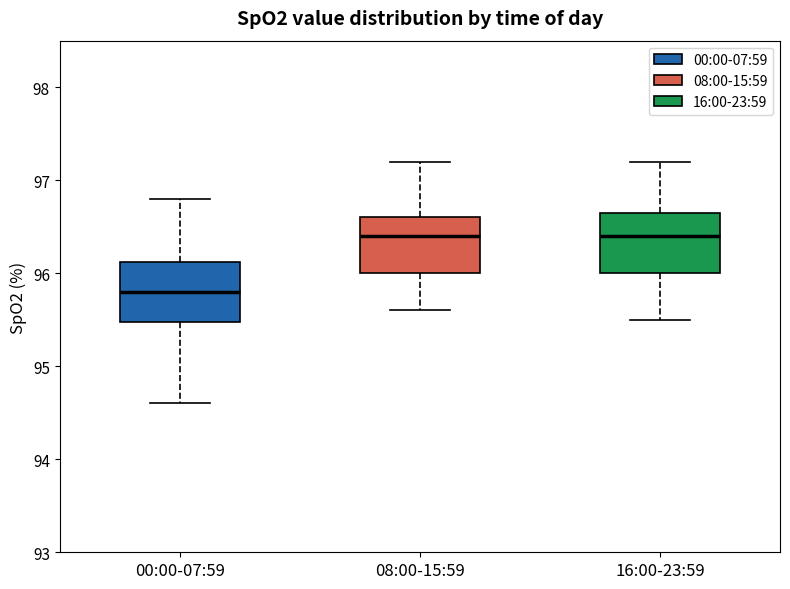

Reading left to right, transcribe this box plot: for each box, give where its median line is, the range the box spans, and where its two whiskers end, as read against the y-axis. The values are not printed on the chart, so give them approximately, as read against the axis.

00:00-07:59: median 95.8, box 95.5 to 96.1, whiskers 94.6 to 96.8
08:00-15:59: median 96.4, box 96.0 to 96.6, whiskers 95.6 to 97.2
16:00-23:59: median 96.4, box 96.0 to 96.7, whiskers 95.5 to 97.2